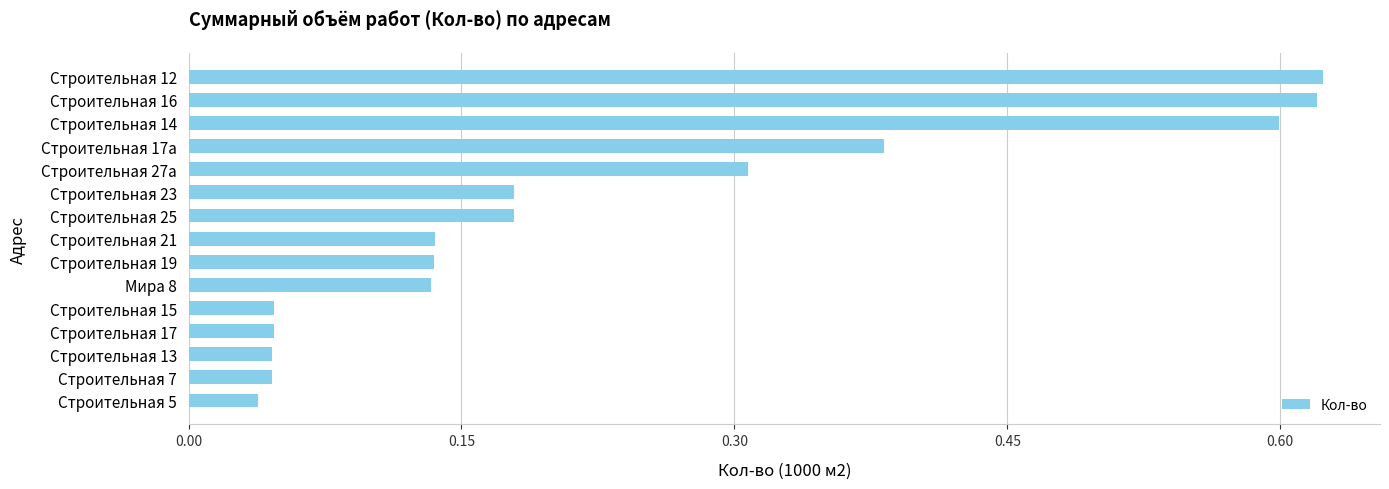

The chart shows a value of 0.0 at Строительная 21. True or false?

False